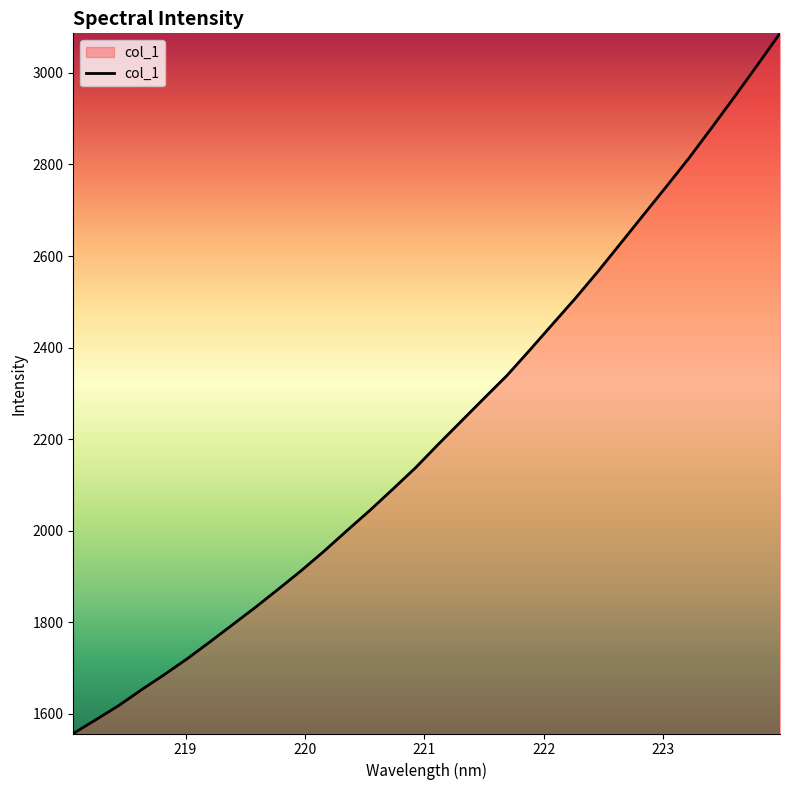

What is the difference between the maximum and minimum values?

1529.7